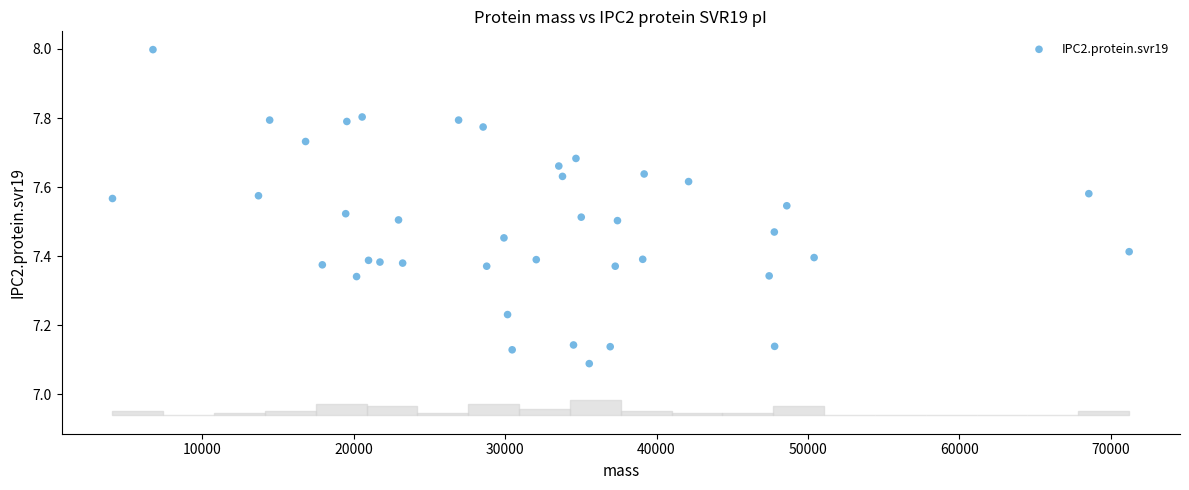

What is the range of X values (max minus min)?

67166.7